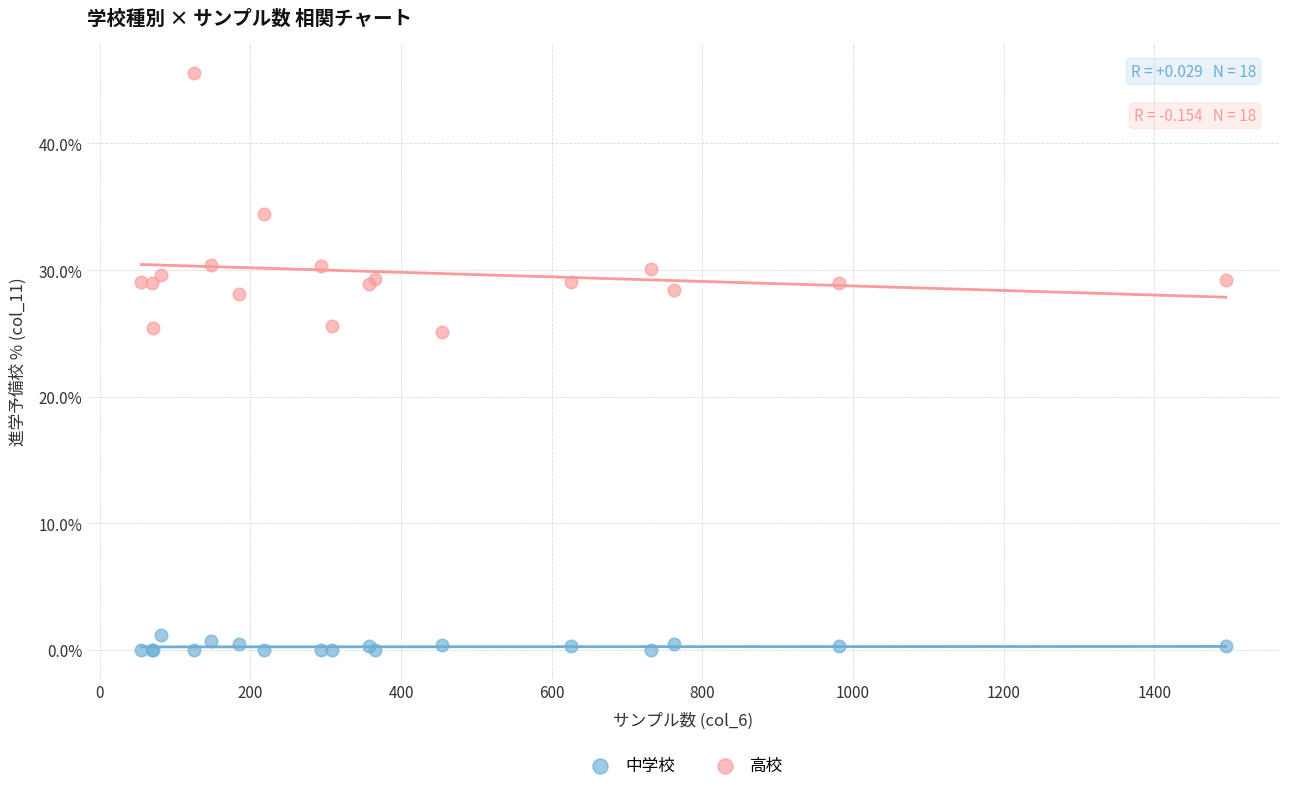

In the 高校 series, what Y value is closest to 35?

34.4